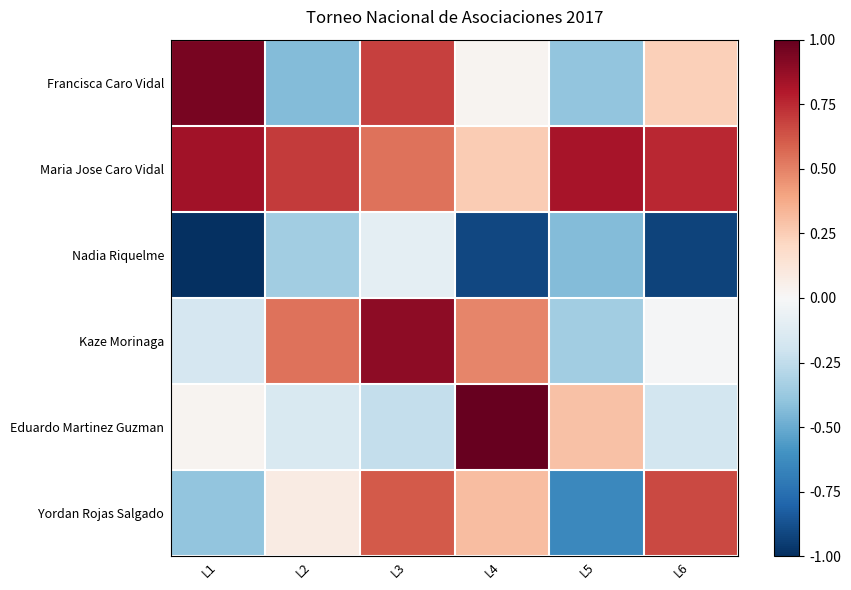

Reading right to left, list all the values displayed in this chart.

Francisca Caro Vidal: L6=0.2	L5=-0.4	L4=0.0	L3=0.7	L2=-0.4	L1=0.9
Maria Jose Caro Vidal: L6=0.8	L5=0.8	L4=0.3	L3=0.5	L2=0.7	L1=0.8
Nadia Riquelme: L6=-0.9	L5=-0.4	L4=-0.9	L3=-0.1	L2=-0.3	L1=-1.0
Kaze Morinaga: L6=-0.0	L5=-0.3	L4=0.5	L3=0.9	L2=0.5	L1=-0.2
Eduardo Martinez Guzman: L6=-0.2	L5=0.3	L4=1.0	L3=-0.2	L2=-0.2	L1=0.0
Yordan Rojas Salgado: L6=0.7	L5=-0.6	L4=0.3	L3=0.6	L2=0.1	L1=-0.4